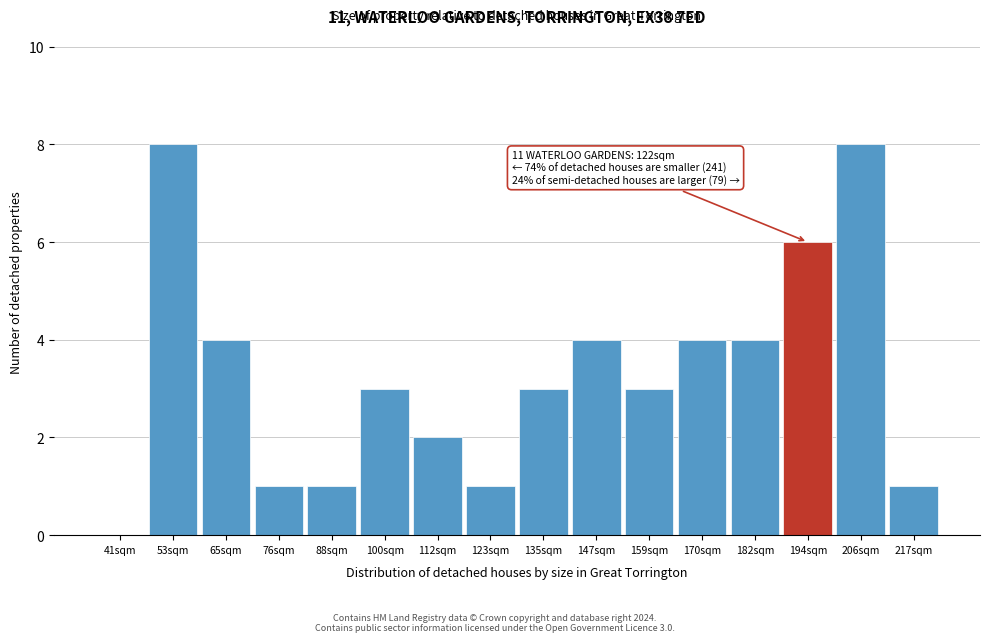

Reading left to right, extract all data points from this chart.

41sqm=0	53sqm=8	65sqm=4	76sqm=1	88sqm=1	100sqm=3	112sqm=2	123sqm=1	135sqm=3	147sqm=4	159sqm=3	170sqm=4	182sqm=4	194sqm=6	206sqm=8	217sqm=1